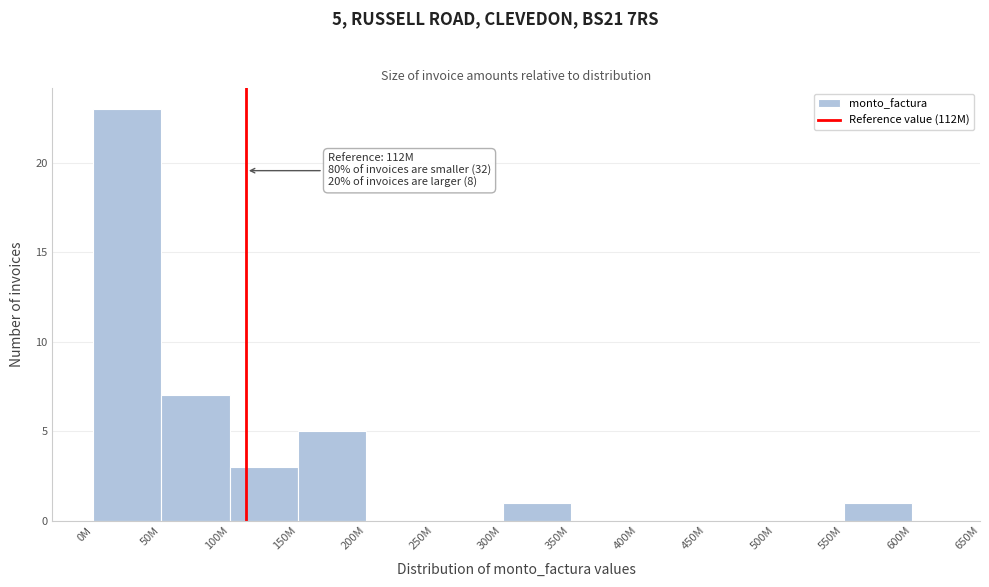

Reading left to right, list all the values displayed in this chart.

0M=23	50M=7	100M=3	150M=5	200M=0	250M=0	300M=1	350M=0	400M=0	450M=0	500M=0	550M=1